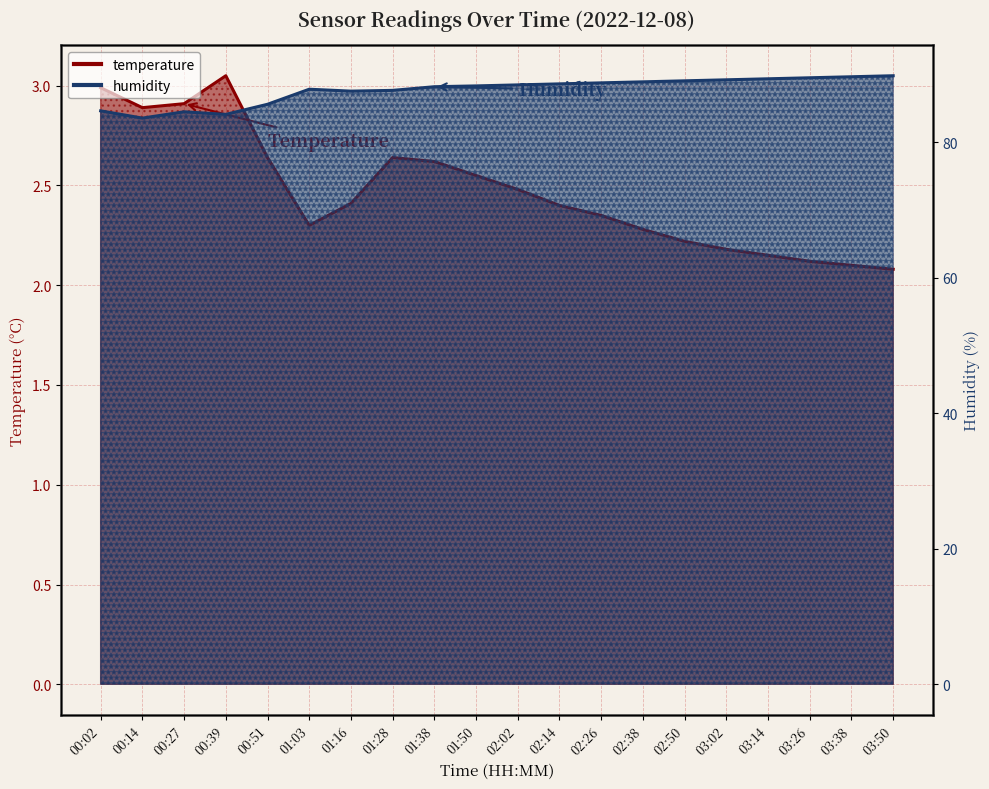

Reading left to right, list all the values displayed in this chart.

temperature: 00:02=3.0	00:14=2.9	00:27=2.9	00:39=3.0	00:51=2.6	01:03=2.3	01:16=2.4	01:28=2.6	01:38=2.6	01:50=2.5	02:02=2.5	02:14=2.4	02:26=2.4	02:38=2.3	02:50=2.2	03:02=2.2	03:14=2.1	03:26=2.1	03:38=2.1	03:50=2.1
humidity: 00:02=84.6	00:14=83.5	00:27=84.5	00:39=84.1	00:51=85.6	01:03=87.8	01:16=87.5	01:28=87.6	01:38=88.2	01:50=88.3	02:02=88.5	02:14=88.6	02:26=88.8	02:38=88.9	02:50=89.0	03:02=89.2	03:14=89.3	03:26=89.5	03:38=89.7	03:50=89.8